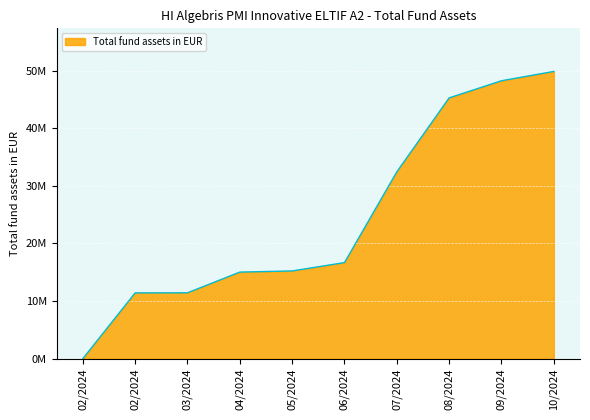

Does the chart display data point markers on the line(s)?

No